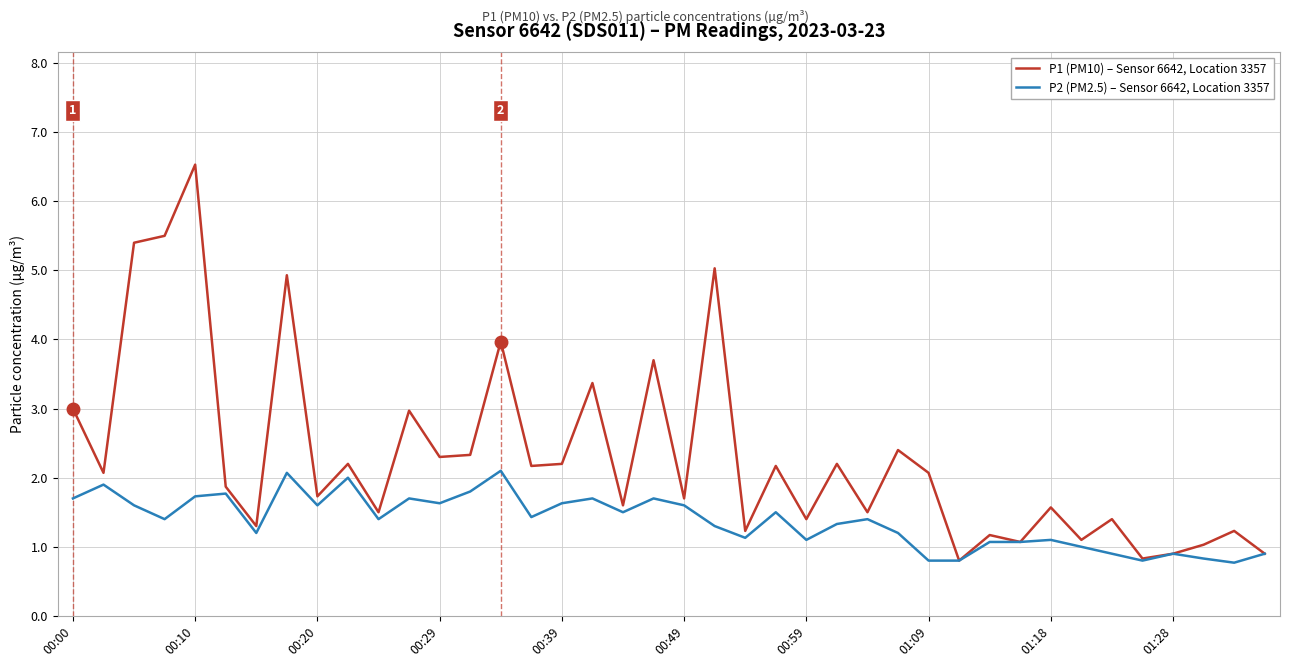

Which series has the largest range (max minus min)?

P1 (PM10) – Sensor 6642, Location 3357